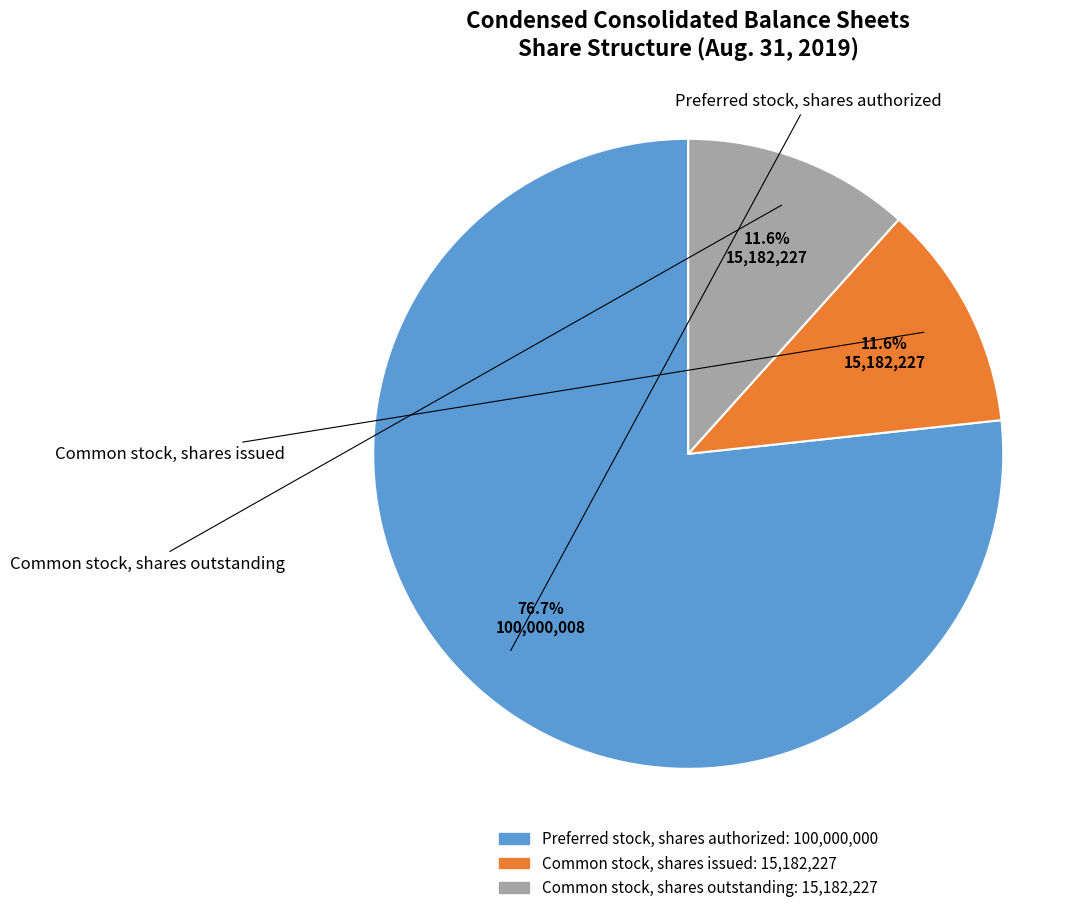

To the nearest percent, what is the average slice percentage?

33%